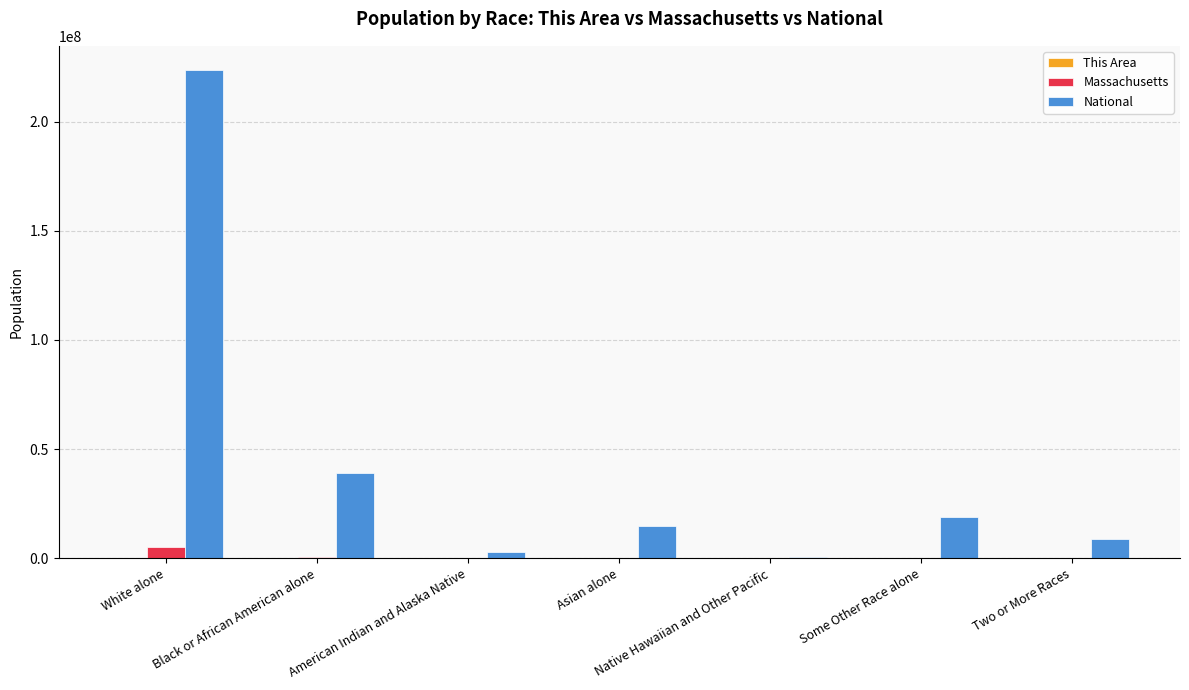

True or false: National has a value of 223553265 at White alone.

True